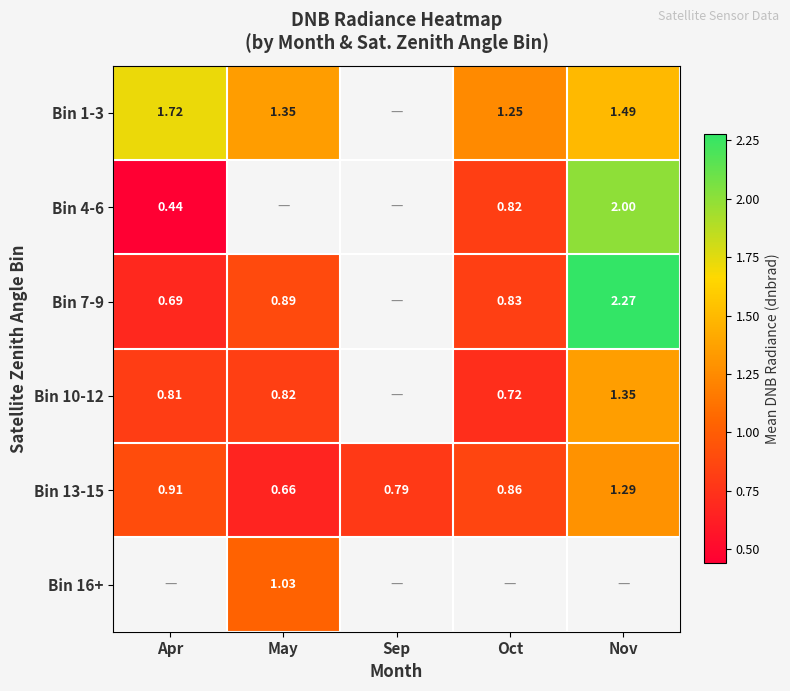

Where is Bin 13-15 nearest to the value 0?

May